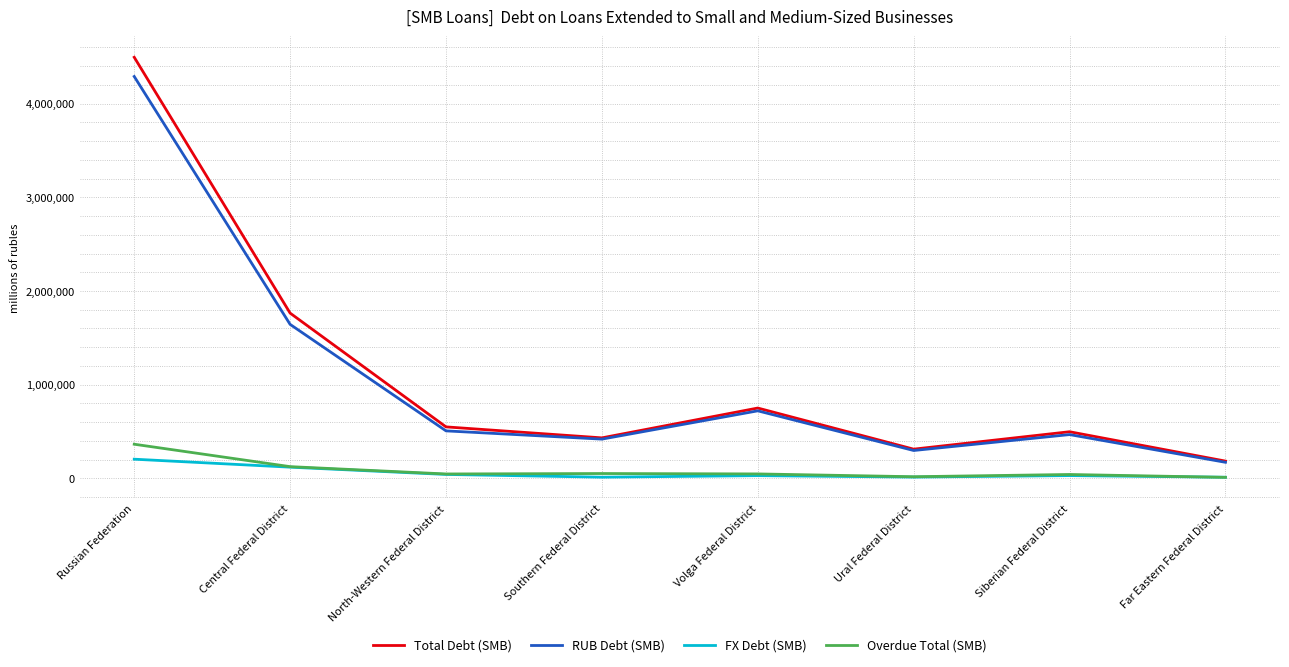

At how many categories does at least one series exceed 3179250?

1